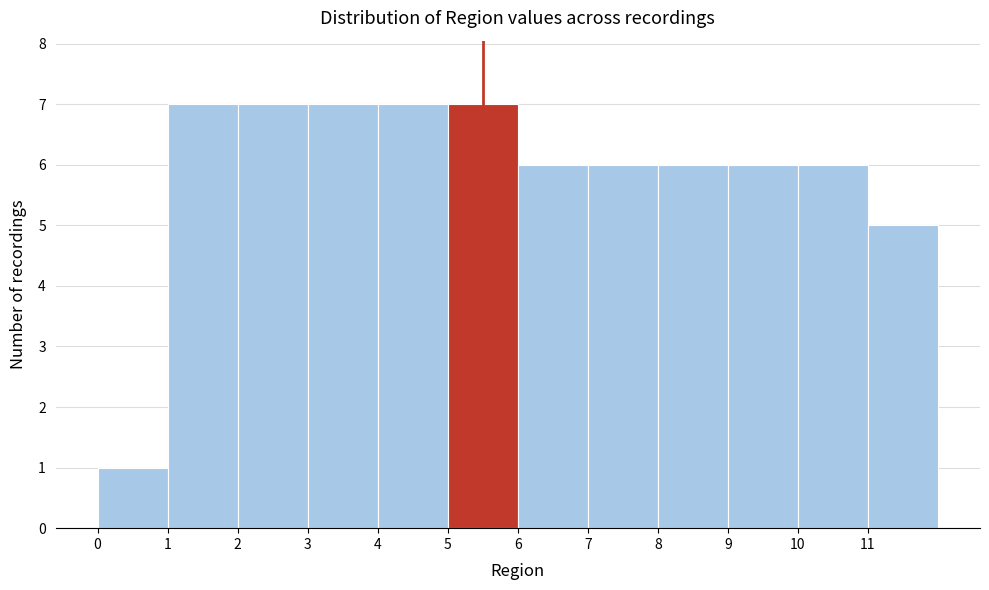

Reading left to right, list every bar in this chart as the range it spans on the x-axis followed by its height. The values are not printed on the chart, so give them approximately, as read against the axis.

0 to 1: 1
1 to 2: 7
2 to 3: 7
3 to 4: 7
4 to 5: 7
5 to 6: 7
6 to 7: 6
7 to 8: 6
8 to 9: 6
9 to 10: 6
10 to 11: 6
11 to 12: 5